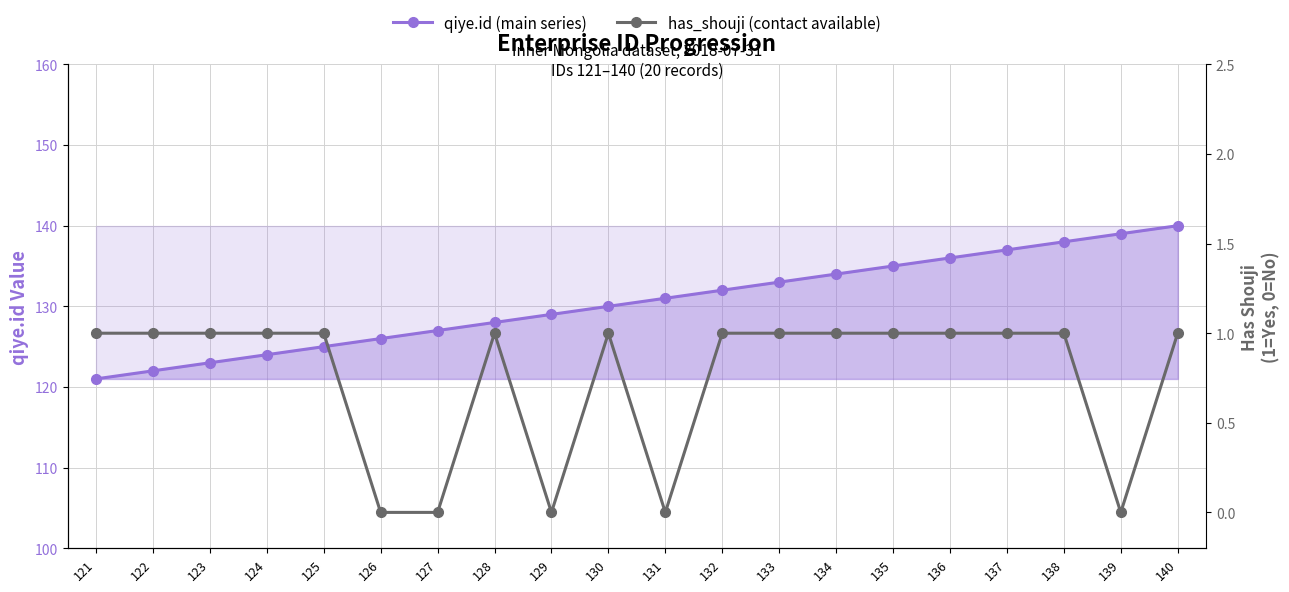

Reading left to right, list all the values displayed in this chart.

qiye.id (main series): 121	122	123	124	125	126	127	128	129	130	131	132	133	134	135	136	137	138	139	140
has_shouji (contact available): 1	1	1	1	1	0	0	1	0	1	0	1	1	1	1	1	1	1	0	1